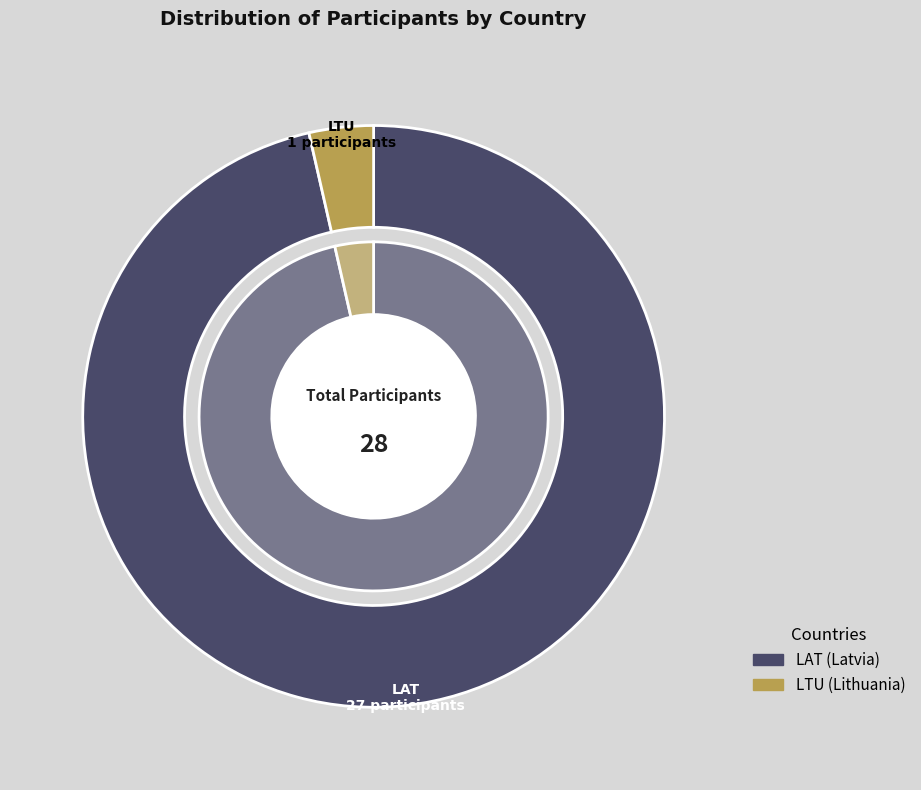

Rank the categories by value from lowest to highest.

LTU, LAT